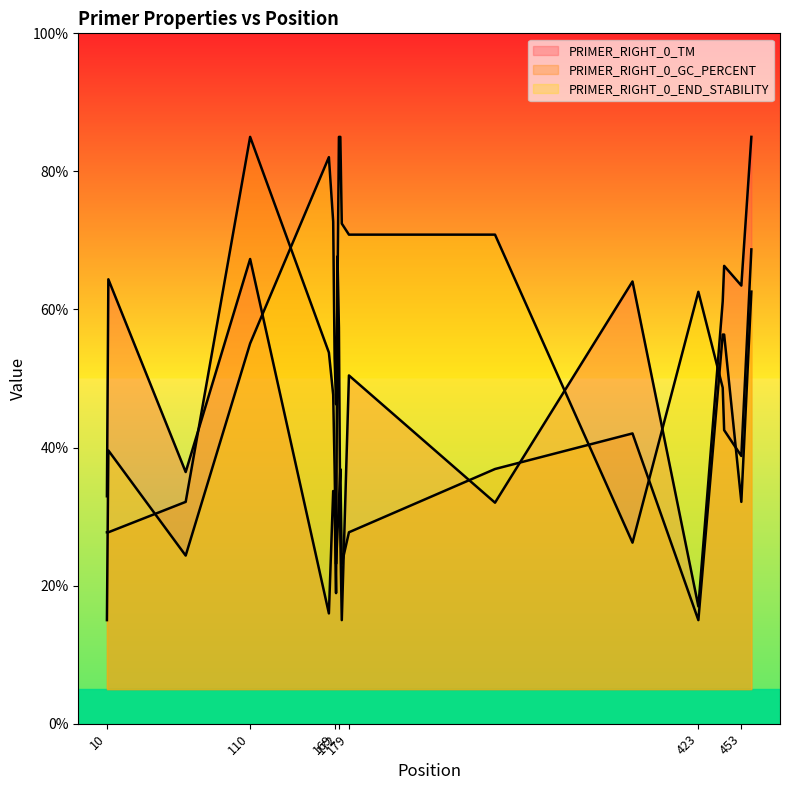

True or false: PRIMER_RIGHT_0_END_STABILITY has a value of 94.7 at 423.

False